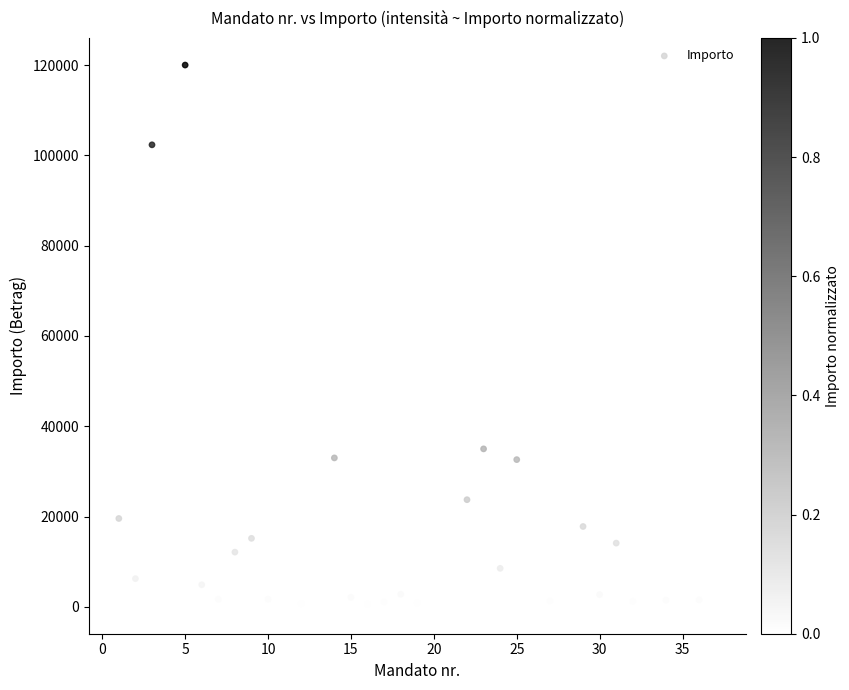

What is the range of Y values (max minus min)?

119939.0